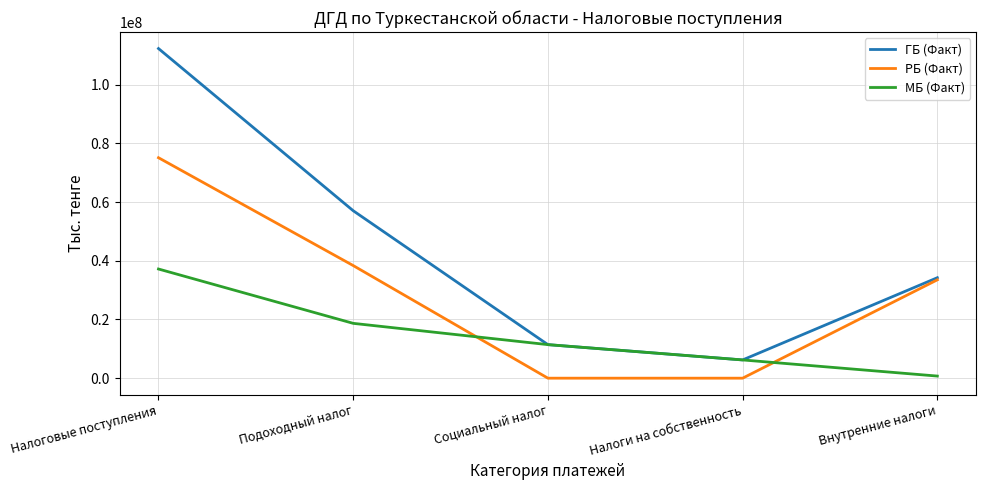

What position from the left is Налоговые поступления?

1